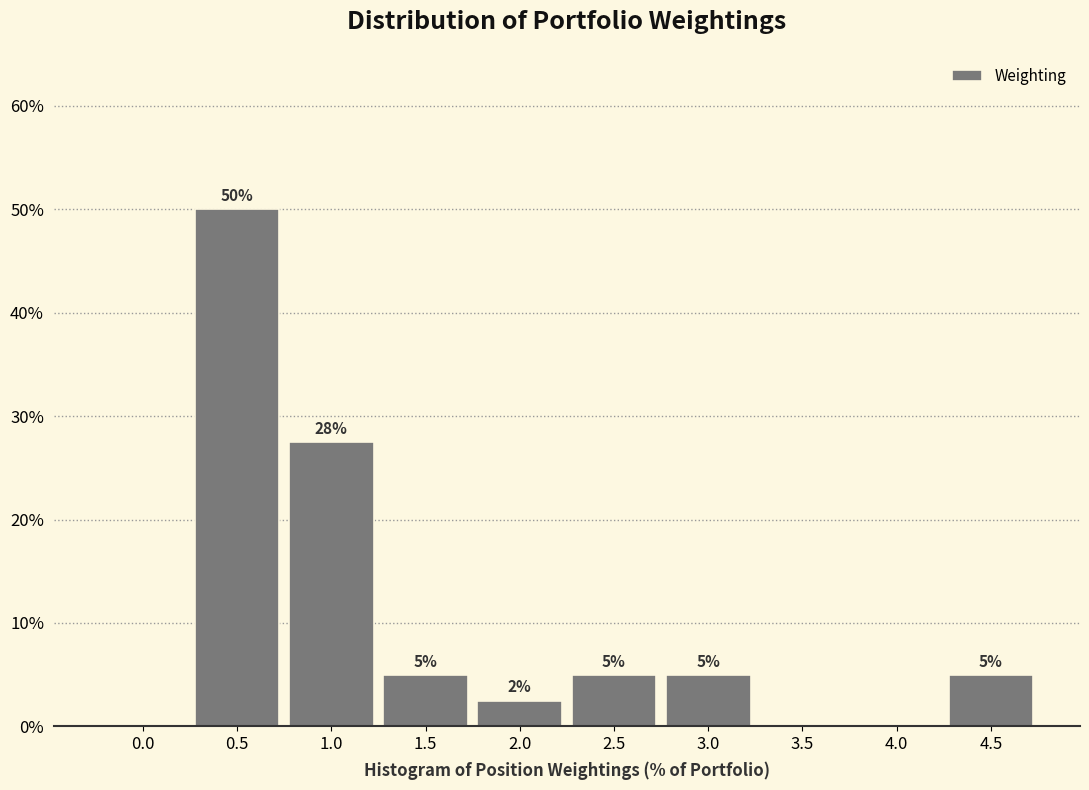

What is the sum of the values at 4.5 and 3.0?

10.0